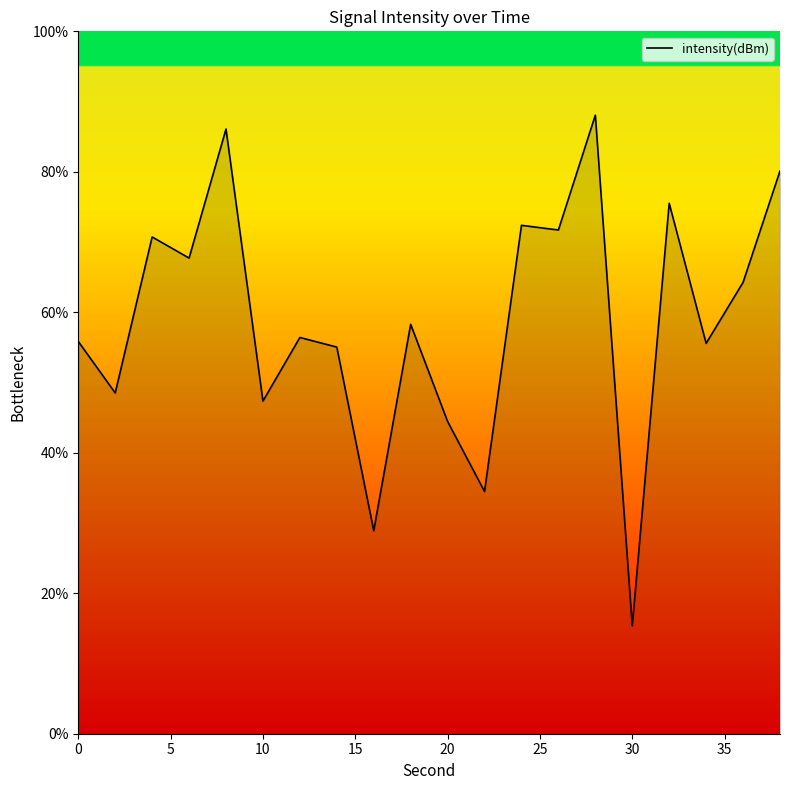

What is the difference between the maximum and minimum values?

72.7